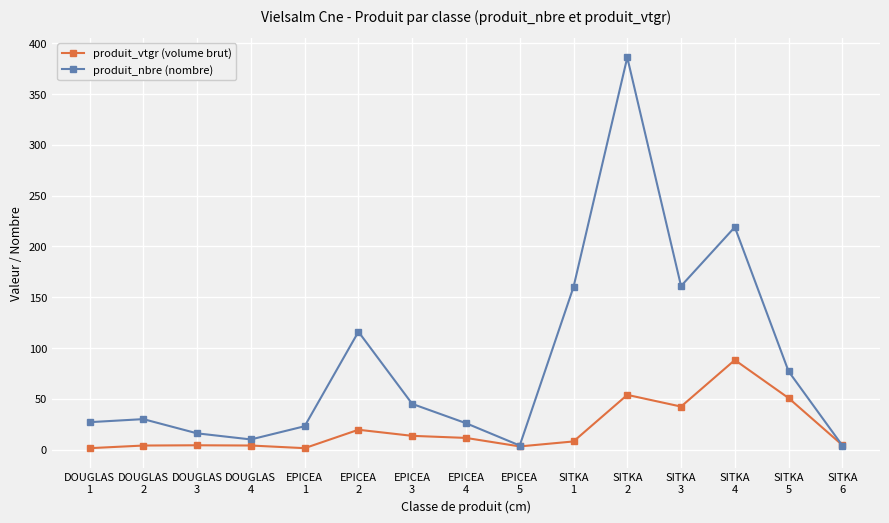

What is the value of the produit_nbre (nombre) point at the 8th from the left?

26.0